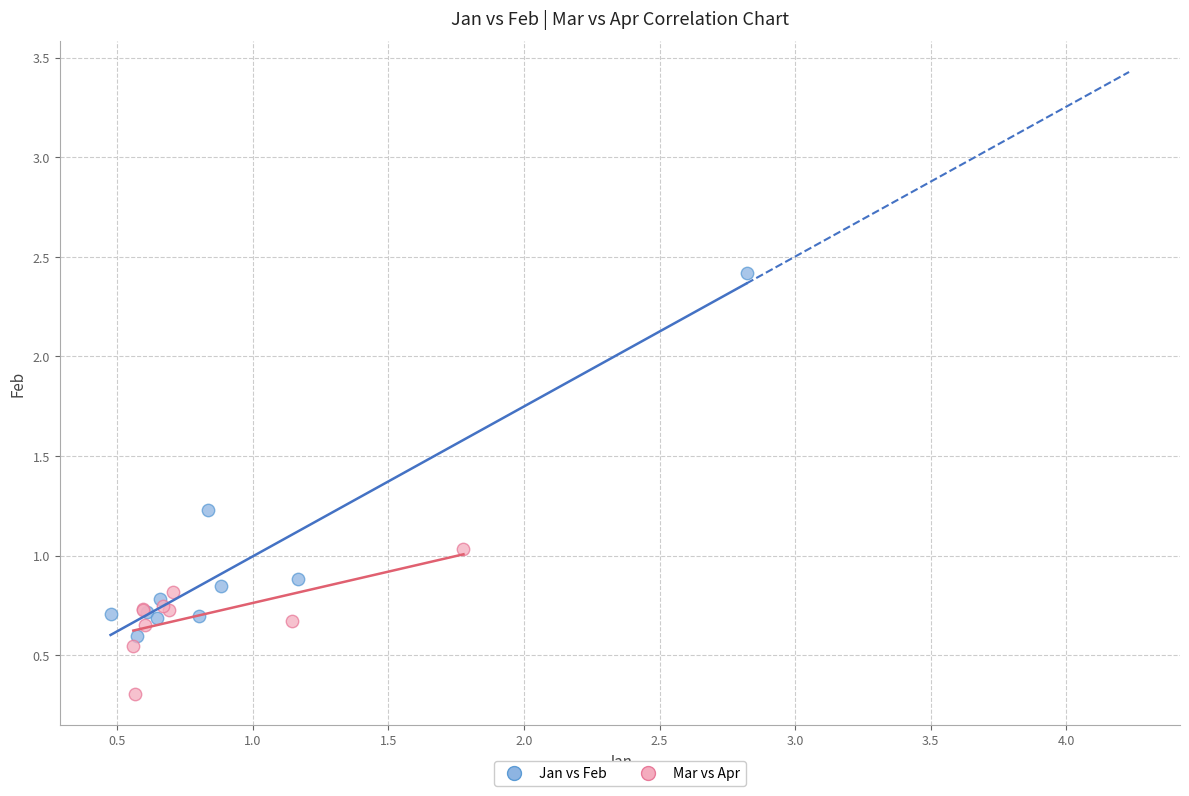

Which series contains the highest Y value?

Jan vs Feb